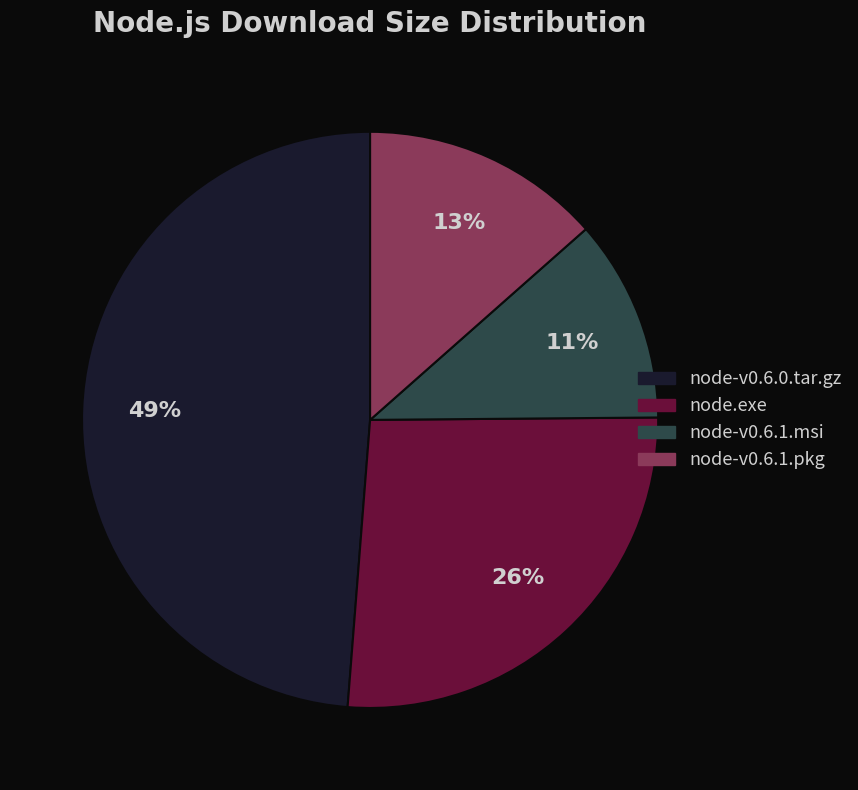

Is it true that node.exe is 26% of the pie?

True